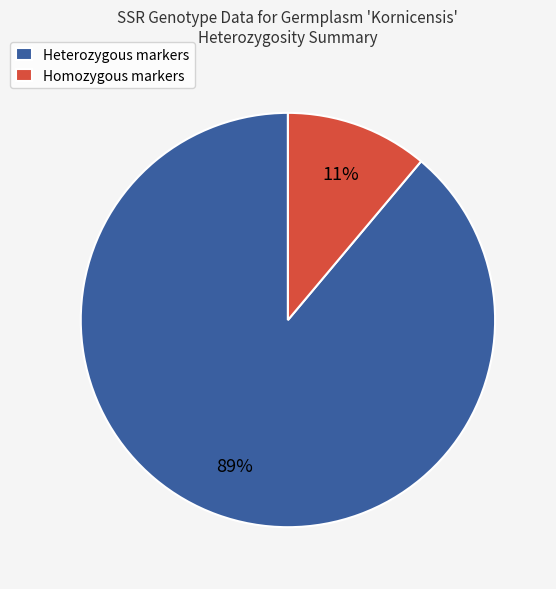

Which has a higher value, Homozygous markers or Heterozygous markers?

Heterozygous markers